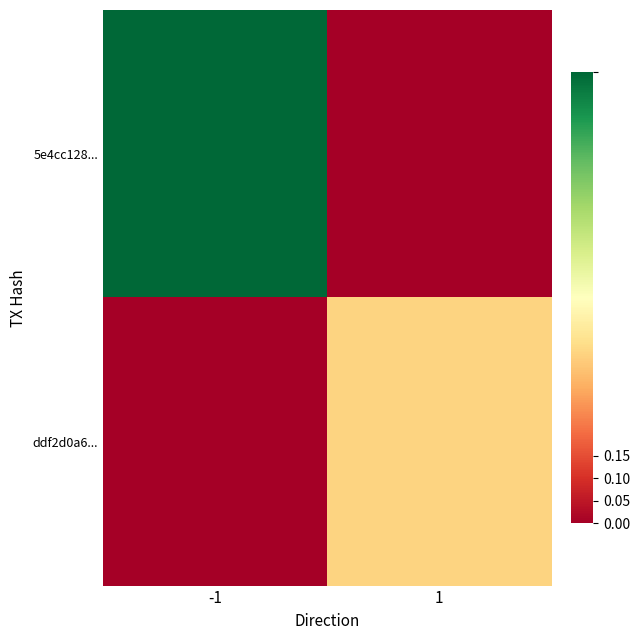

At how many categories does at least one series exceed 4?

1